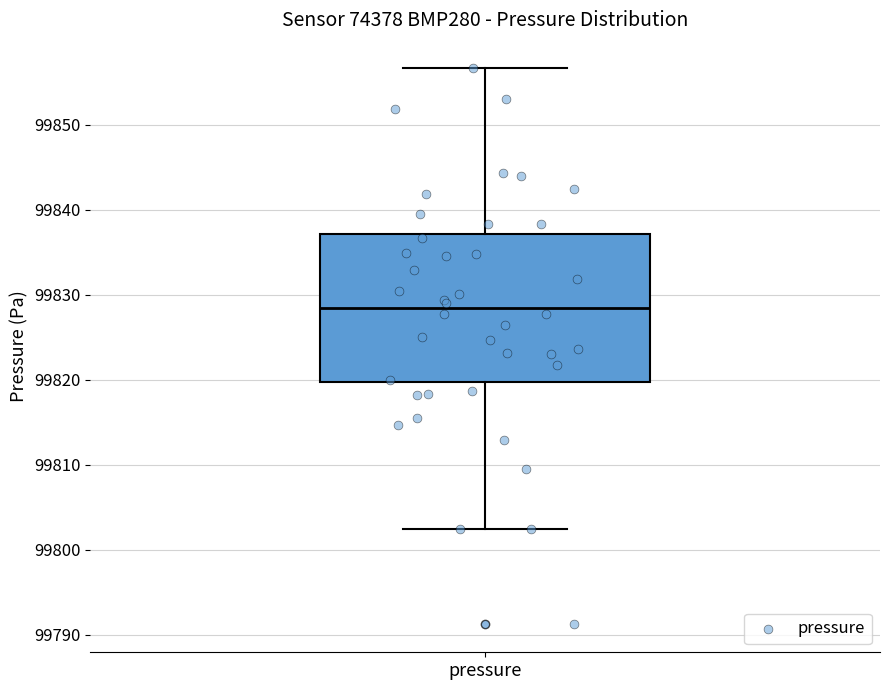

Transcribe this box plot: give where the median line is, the range the box spans, and where the two whiskers end, as read against the y-axis. The values are not printed on the chart, so give them approximately, as read against the axis.

median 99828, box 99820 to 99837, whiskers 99802 to 99857